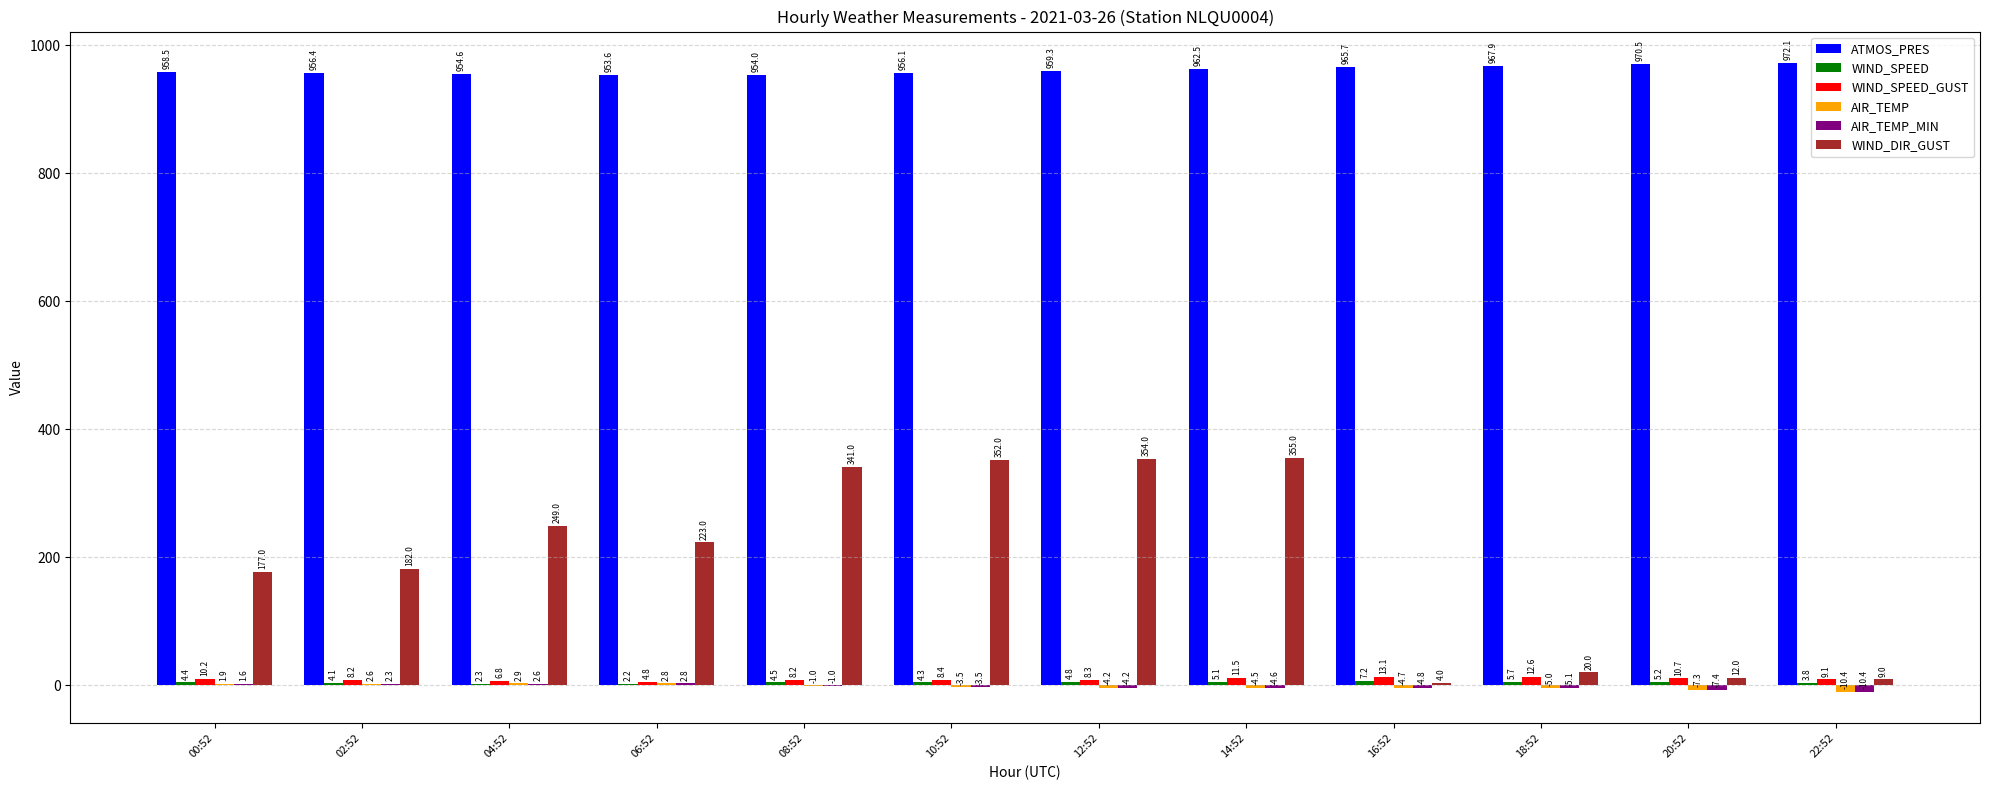

What is the greatest value displayed?

972.1